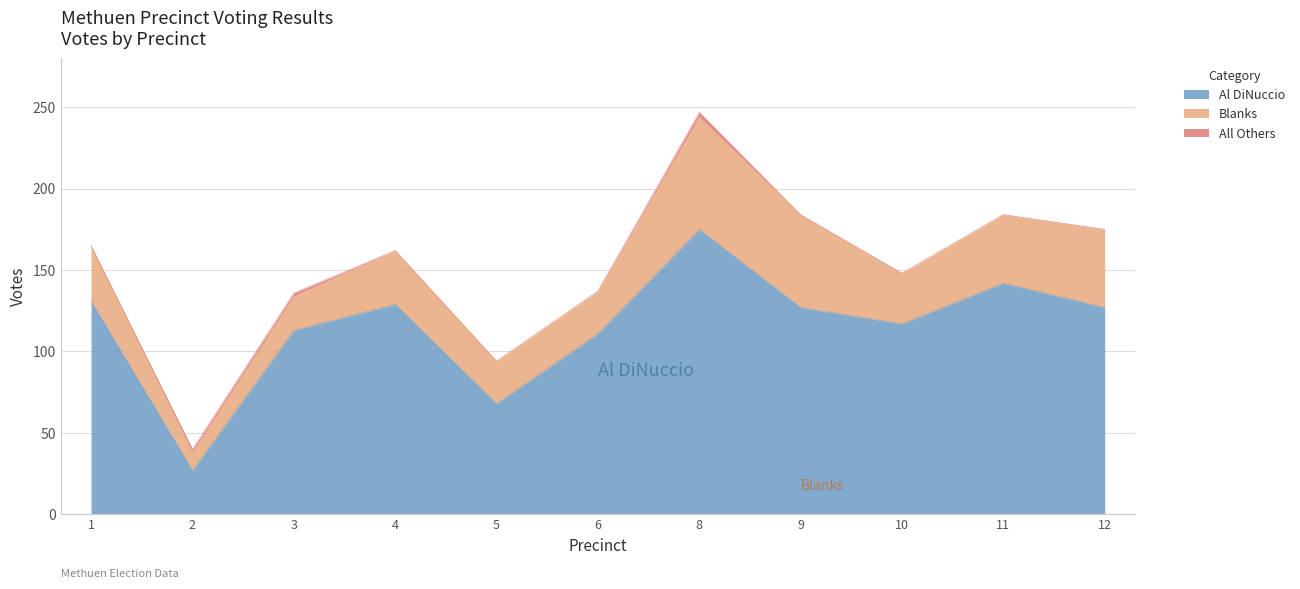

Which series changed the most between 5 and 9?

Al DiNuccio